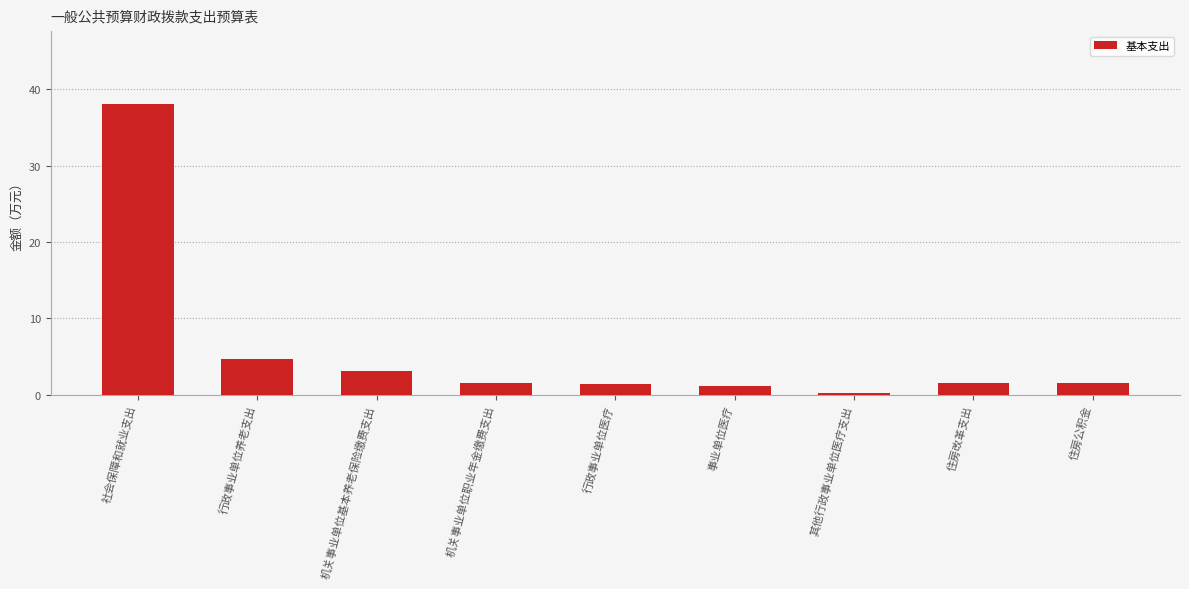

Which has a higher value, 机关事业单位基本养老保险缴费支出 or 社会保障和就业支出?

社会保障和就业支出